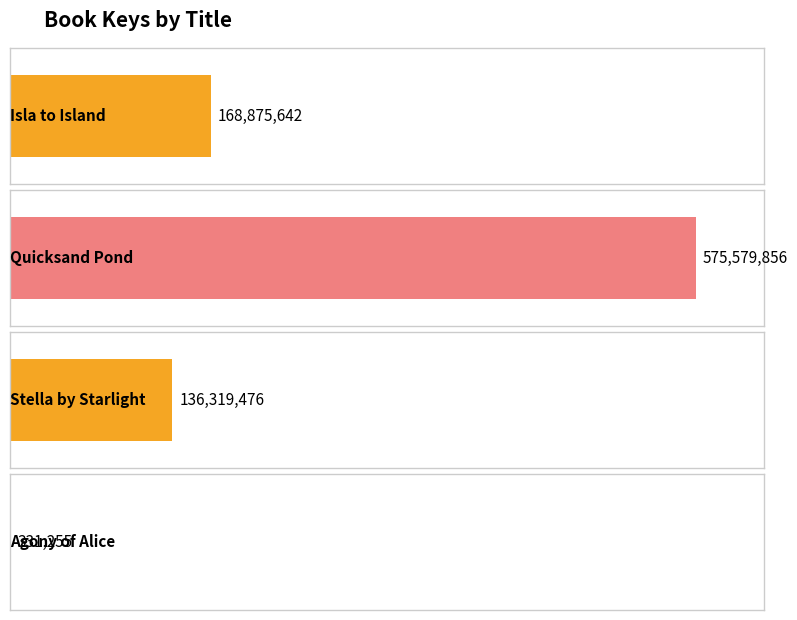

At which category does the chart reach its minimum across all series?

Agony of Alice